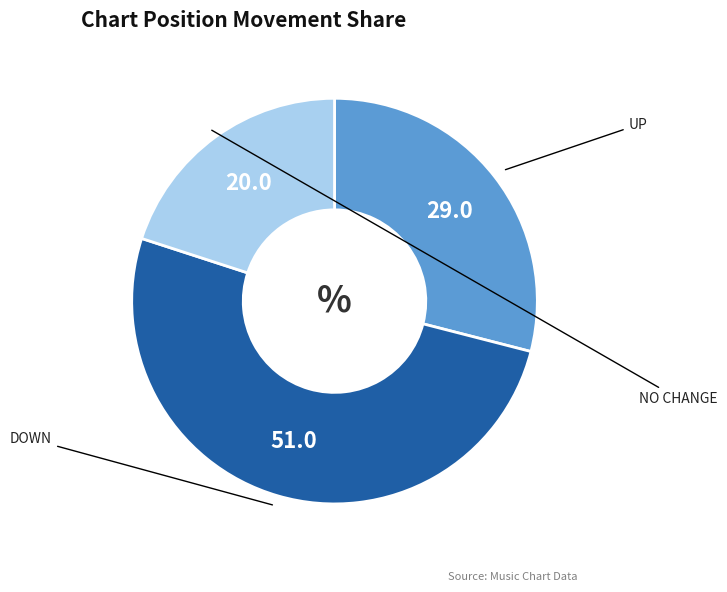

Is there a majority slice in this chart?

Yes